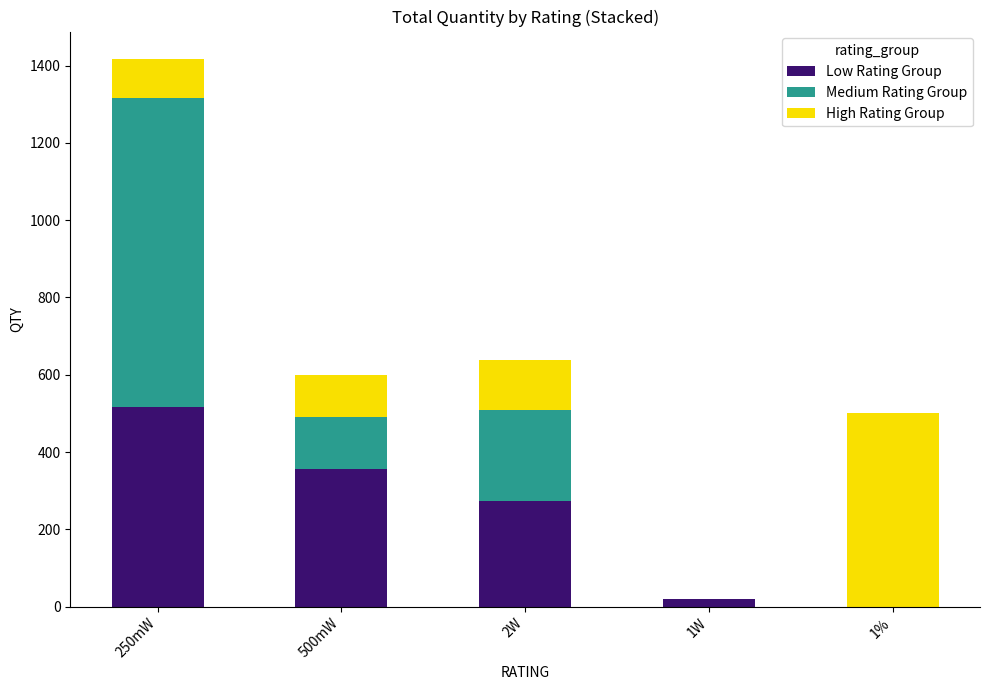

Is it true that Low Rating Group equals 355 at 500mW?

True